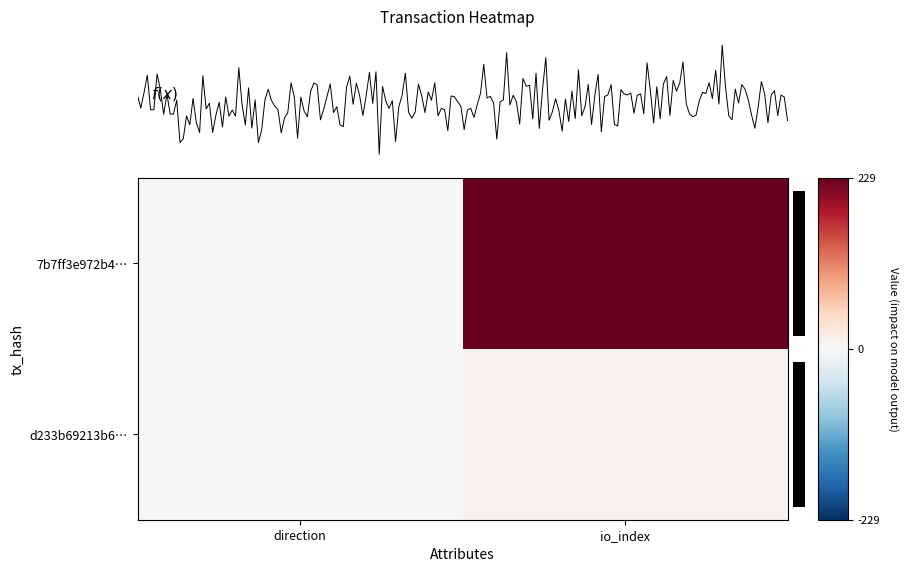

Reading left to right, transcribe all the data shown in this chart.

7b7ff3e972b4141ca0aa87365d5fa2690b5706b: -1	229
d233b69213b6f2faa7afea8ed0095457dc5d8cd: 1	10